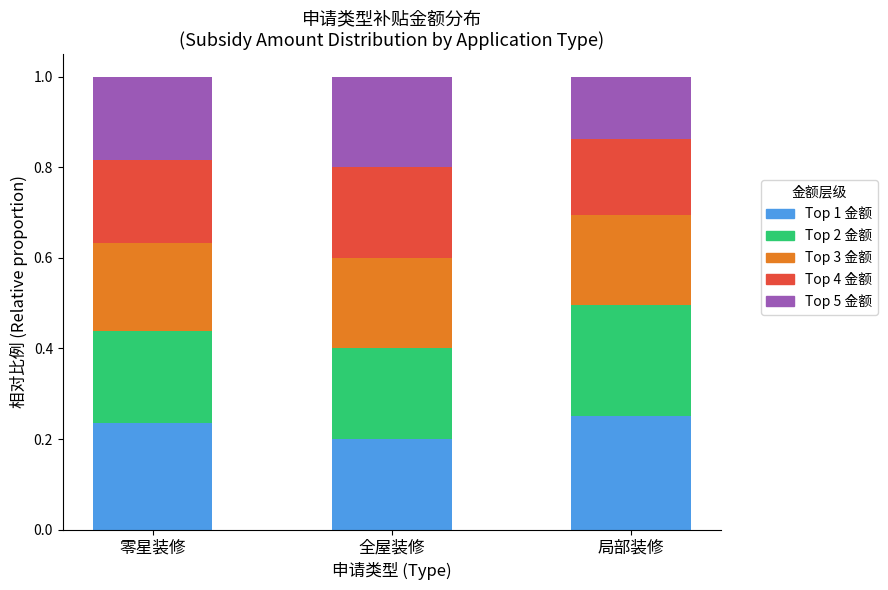

What is the total value across all series at 零星装修?

1.0